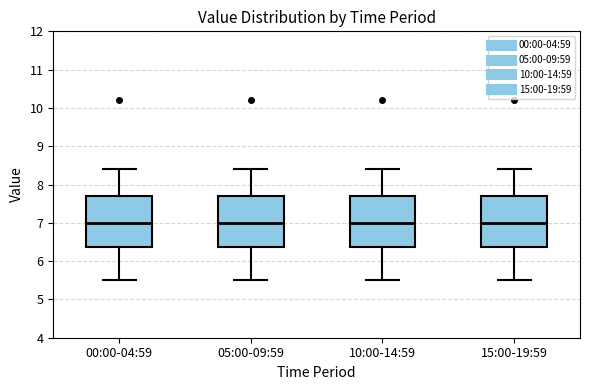

Reading left to right, transcribe this box plot: for each box, give where its median line is, the range the box spans, and where its two whiskers end, as read against the y-axis. The values are not printed on the chart, so give them approximately, as read against the axis.

00:00-04:59: median 7.0, box 6.4 to 7.7, whiskers 5.5 to 8.4
05:00-09:59: median 7.0, box 6.4 to 7.7, whiskers 5.5 to 8.4
10:00-14:59: median 7.0, box 6.4 to 7.7, whiskers 5.5 to 8.4
15:00-19:59: median 7.0, box 6.4 to 7.7, whiskers 5.5 to 8.4